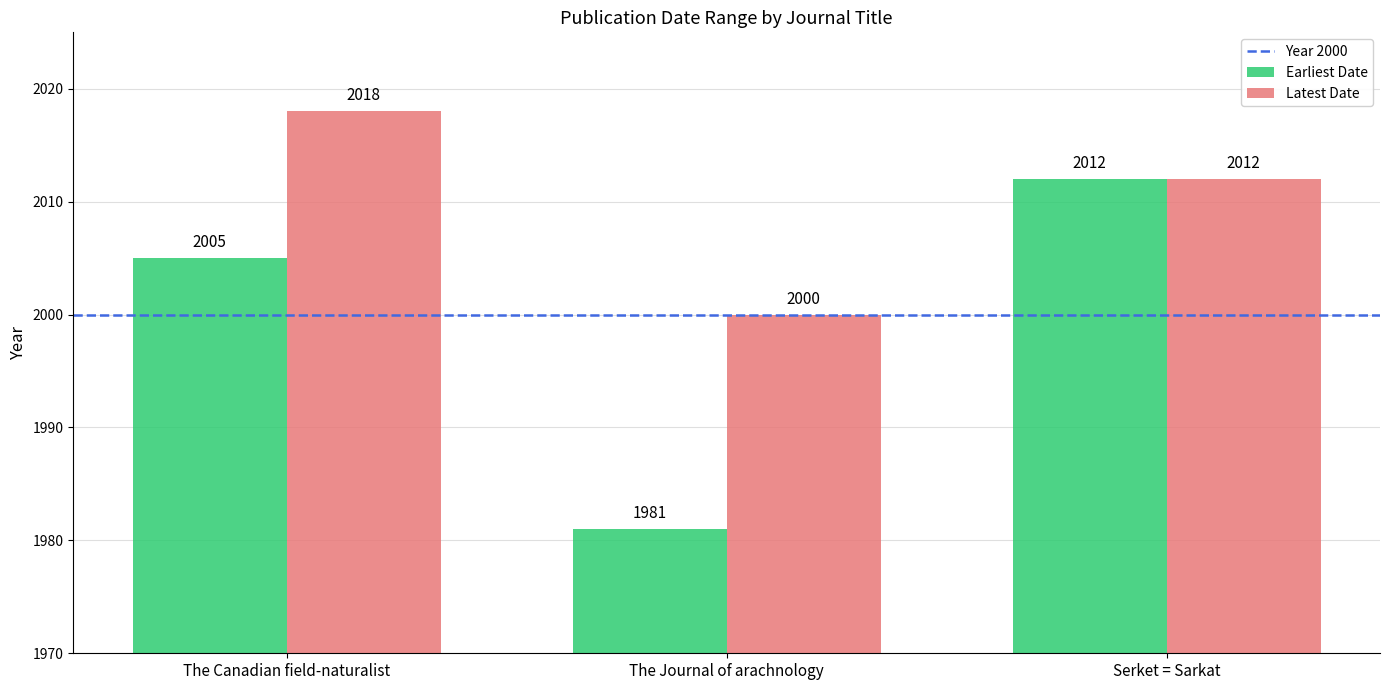

What is the total value across all series at Serket = Sarkat?

4024